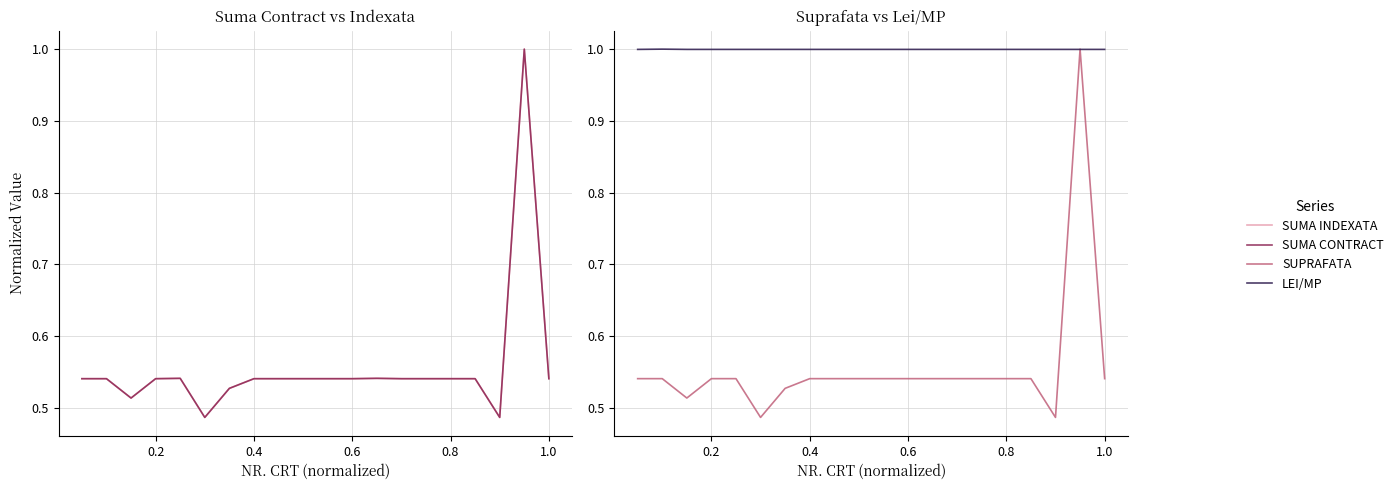

List the series in order of their peak value, lowest first.

SUMA INDEXATA, SUMA CONTRACT, SUPRAFATA, LEI/MP